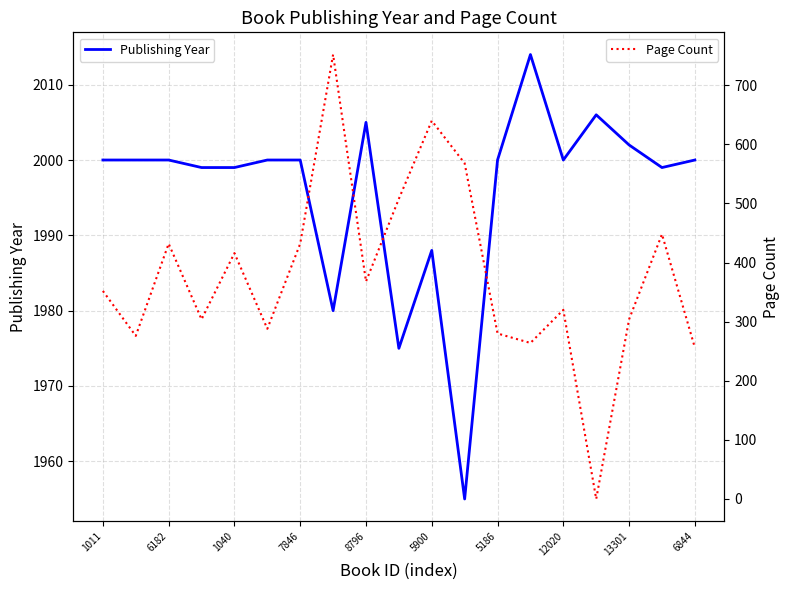

True or false: Publishing Year and Page Count intersect in this chart.

False